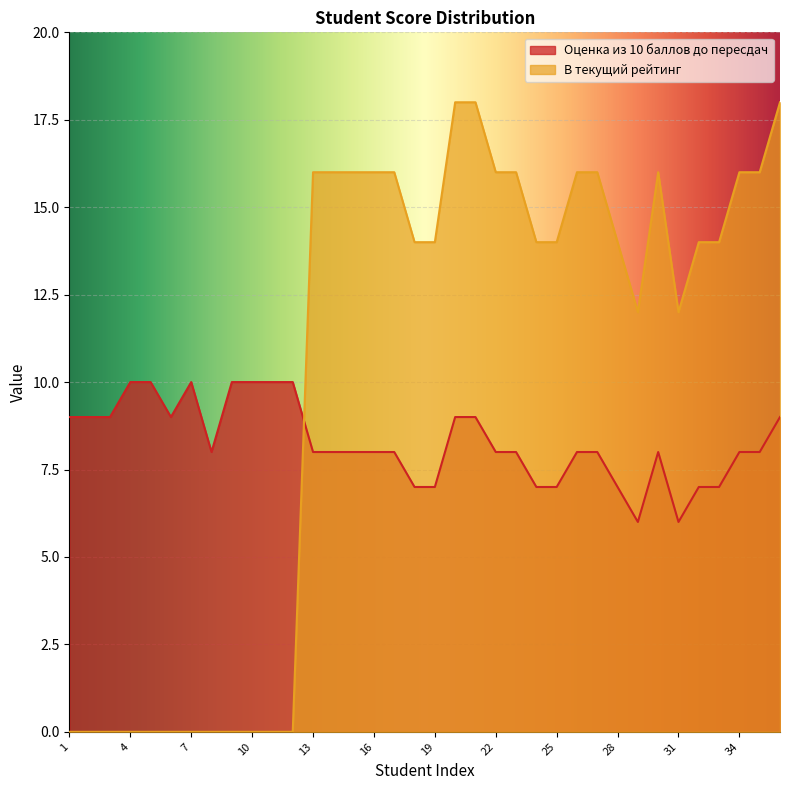

Reading left to right, extract all data points from this chart.

Оценка из 10 баллов до пересдач: 9	9	9	10	10	9	10	8	10	10	10	10	8	8	8	8	8	7	7	9	9	8	8	7	7	8	8	7	6	8	6	7	7	8	8	9
В текущий рейтинг: 0	0	0	0	0	0	0	0	0	0	0	0	16	16	16	16	16	14	14	18	18	16	16	14	14	16	16	14	12	16	12	14	14	16	16	18